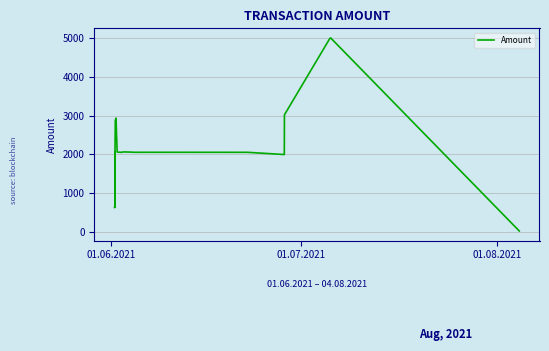

What is the difference between the maximum and minimum values?

4984.2